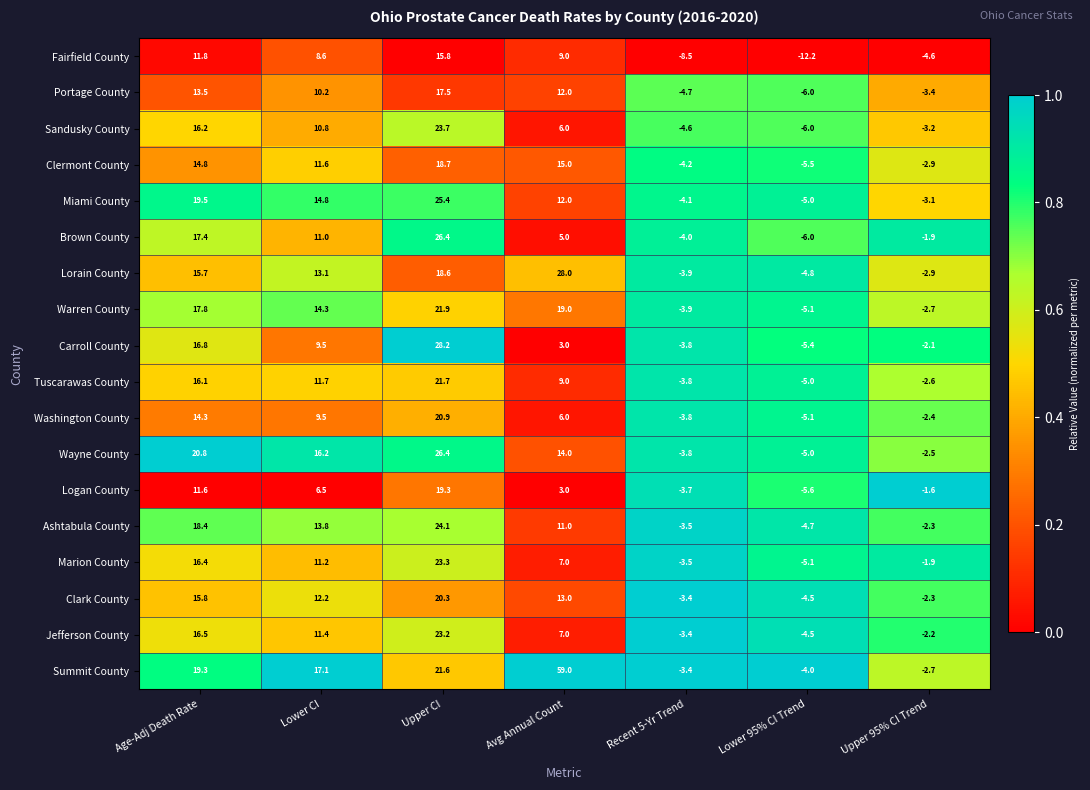

What is the spread (max minus min) of values at Lower 95% CI Trend?

8.2